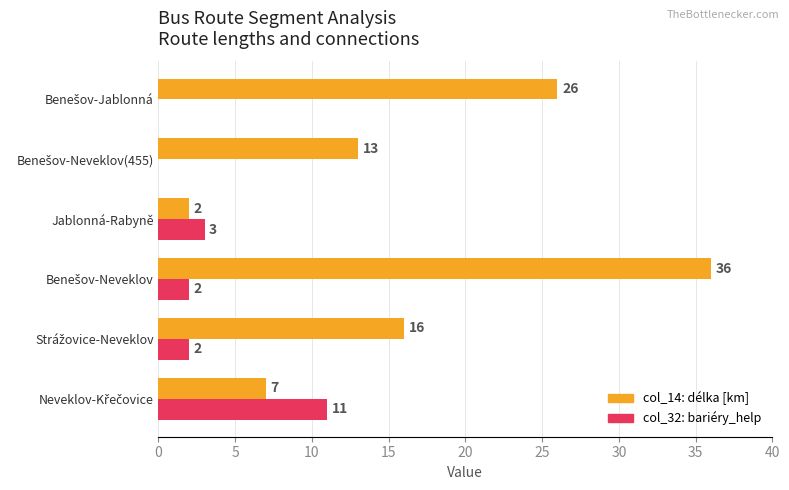

What is the greatest value displayed?

36